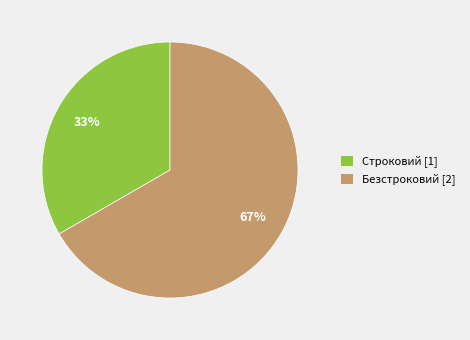

Is there a majority slice in this chart?

Yes